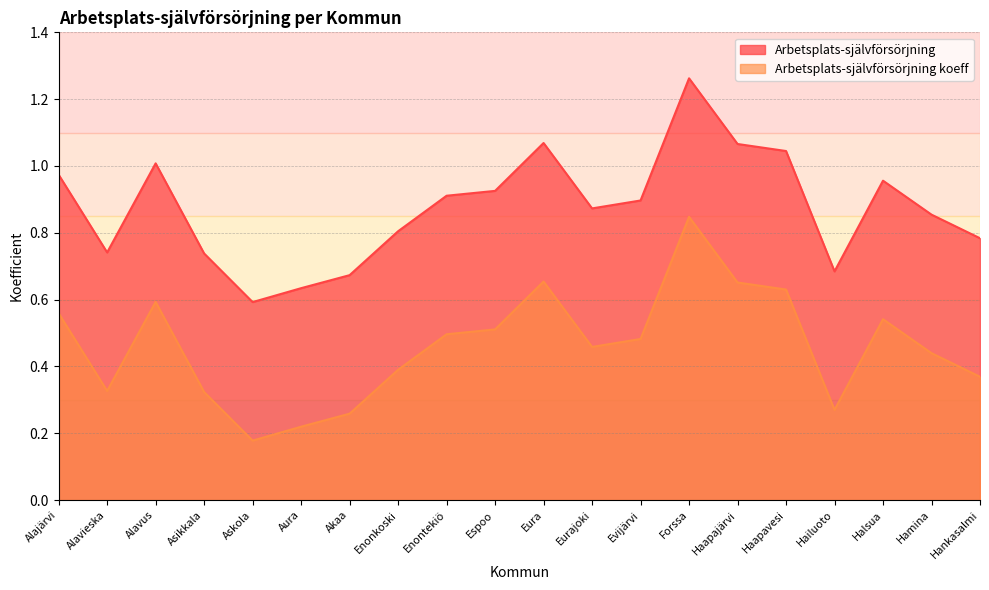

The value of Arbetsplats-självförsörjning koeff at Hamina is 0.2. True or false?

False